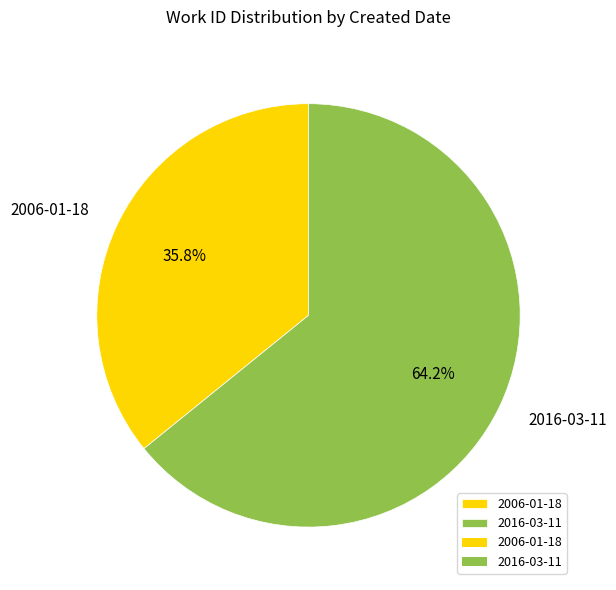

To the nearest percent, what is the difference between the 2006-01-18 and 2016-03-11 slice percentages?

28%